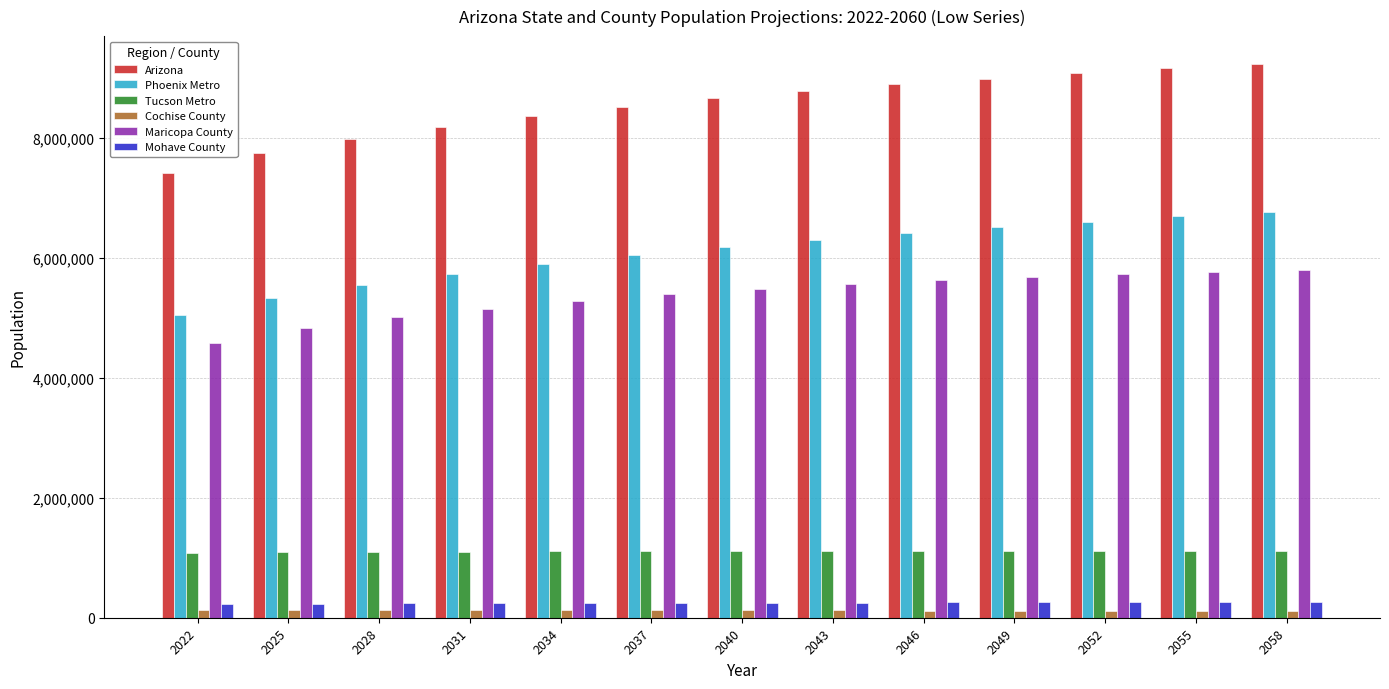

What is the maximum value shown in the chart?

9233900